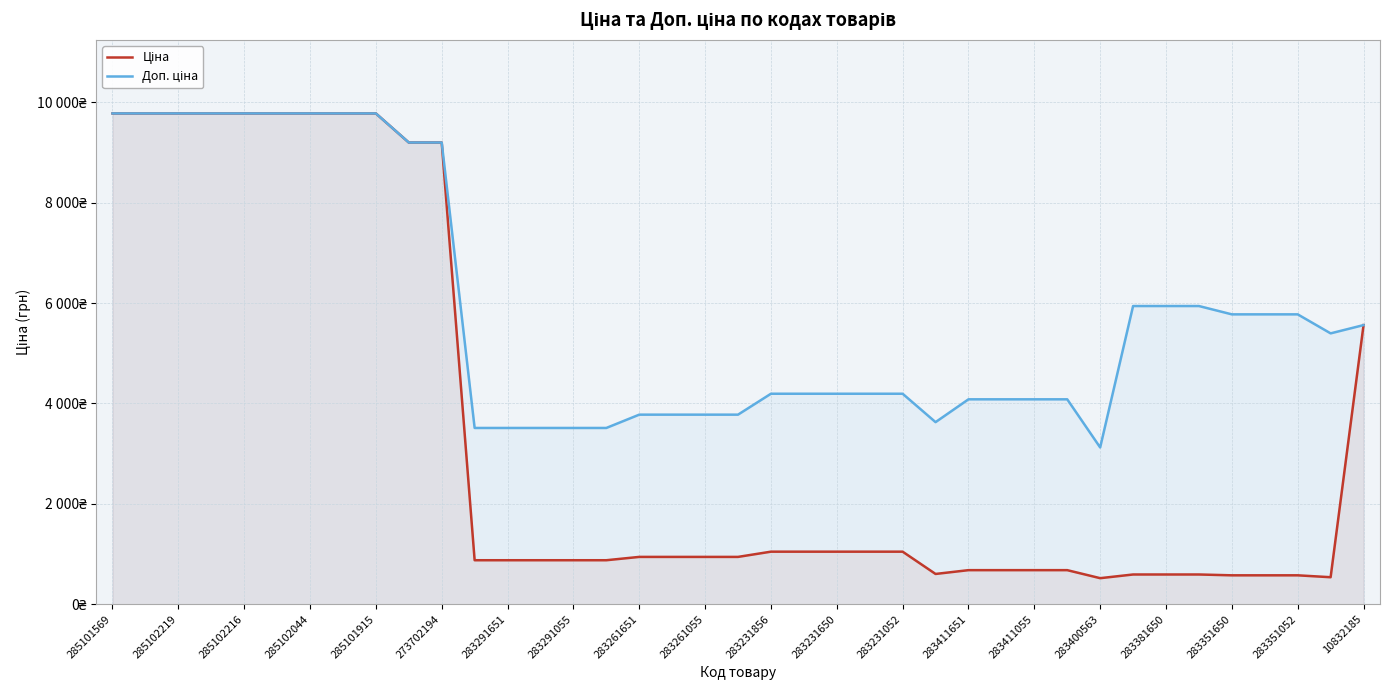

Which has a higher value, 283231052 or 273702194?

273702194